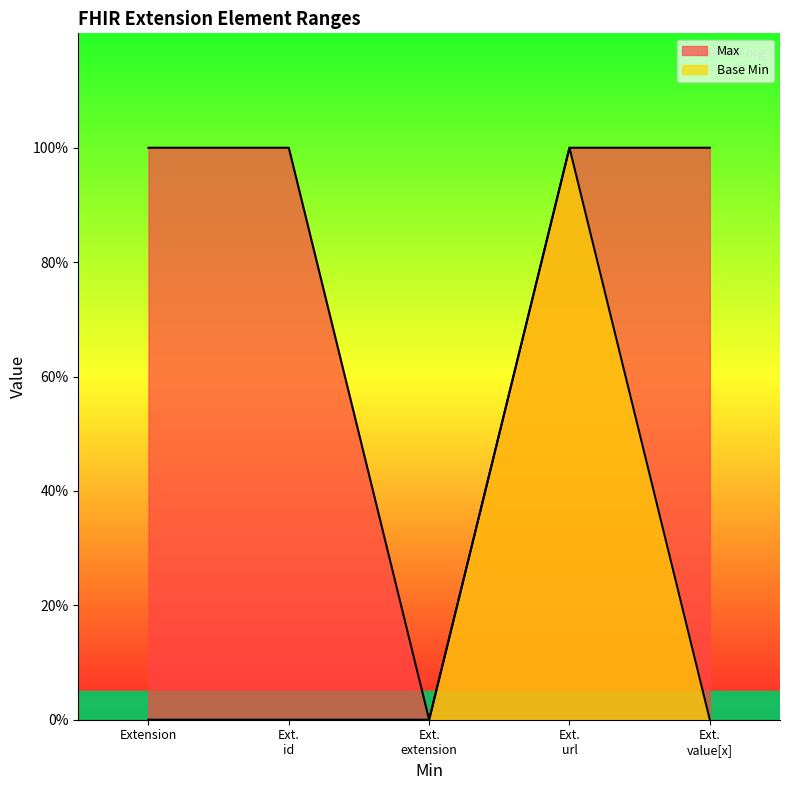

What is the difference between the maximum and minimum values in the Base Min series?

1